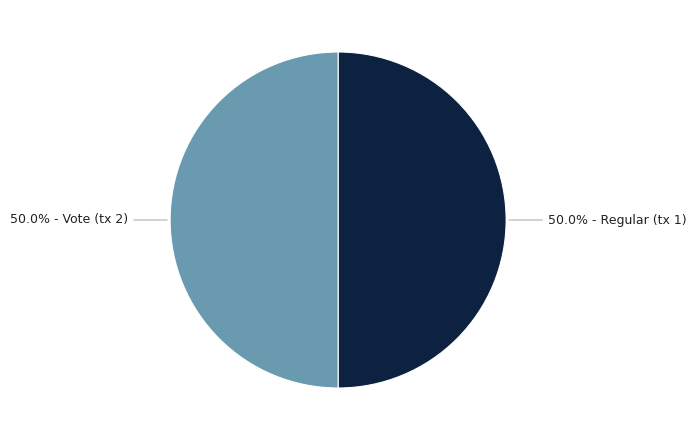

To the nearest percent, what is the average slice percentage?

50%